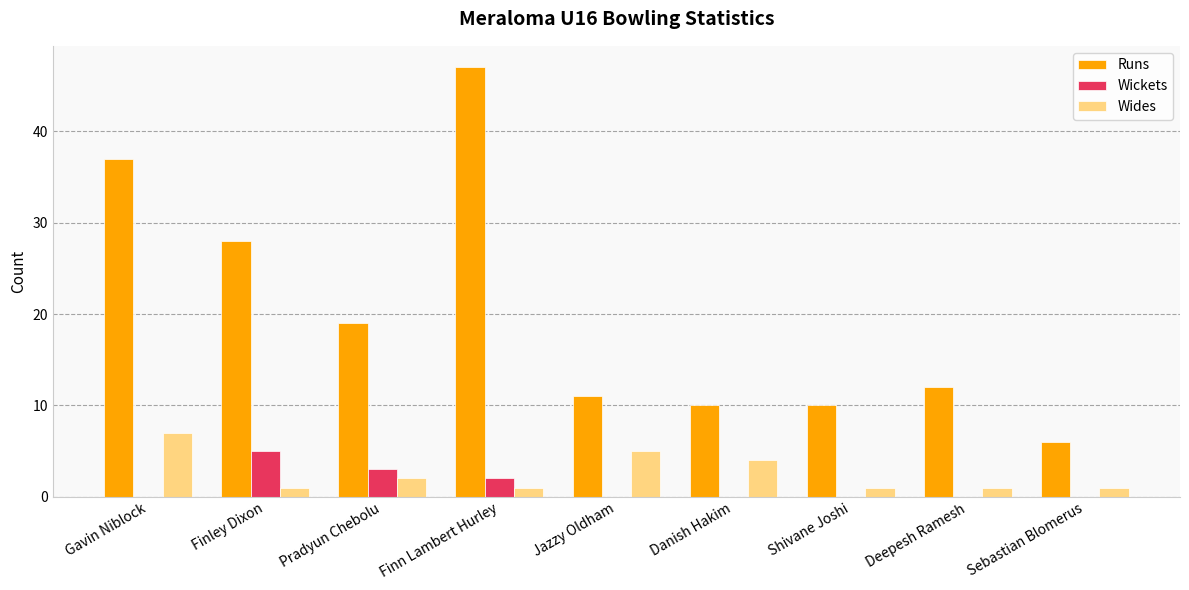

At which category is the sum across all series the highest?

Finn Lambert Hurley